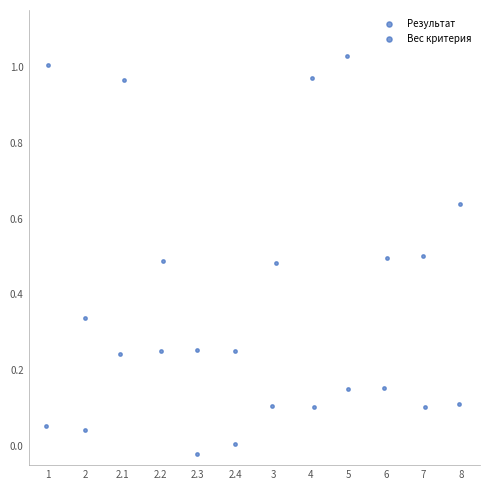

Which series reaches the maximum Y coordinate?

Результат